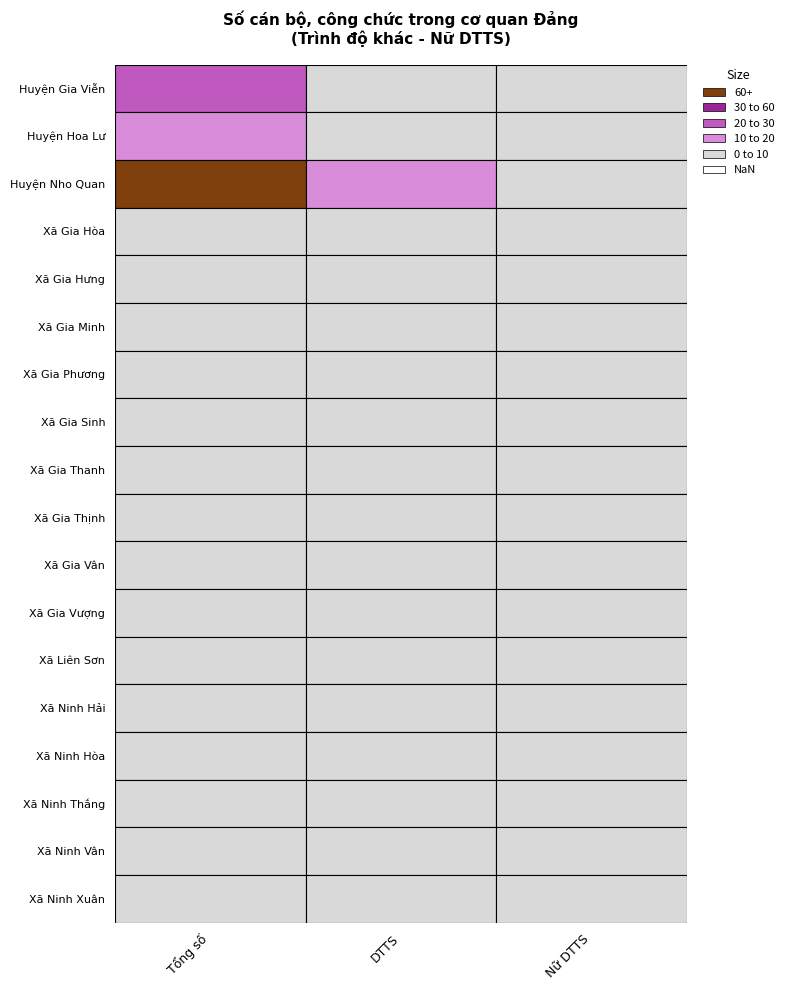

What is the average value of the Xã Gia Vân series?

1